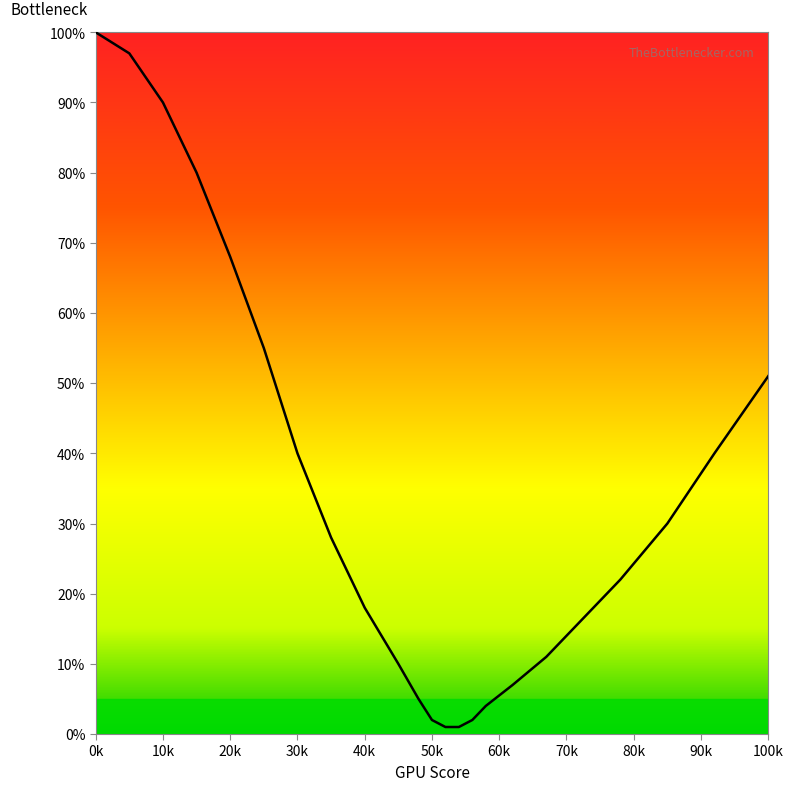

What is the difference between the maximum and minimum values?

99